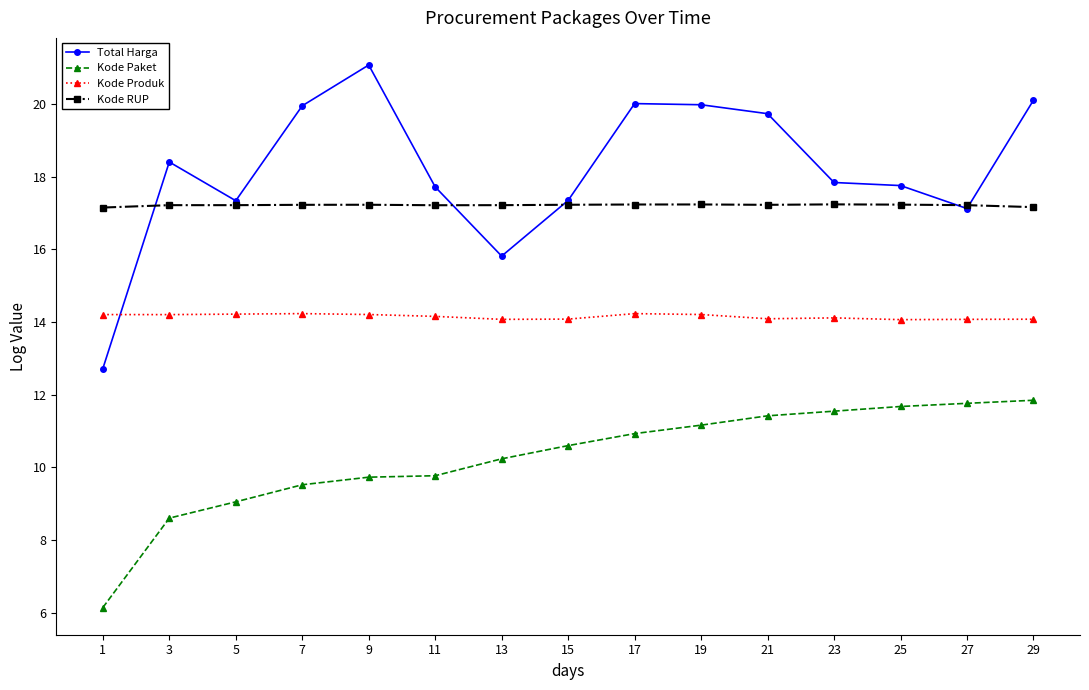

What is the value of the Kode Produk point at the 10th from the left?

14.2